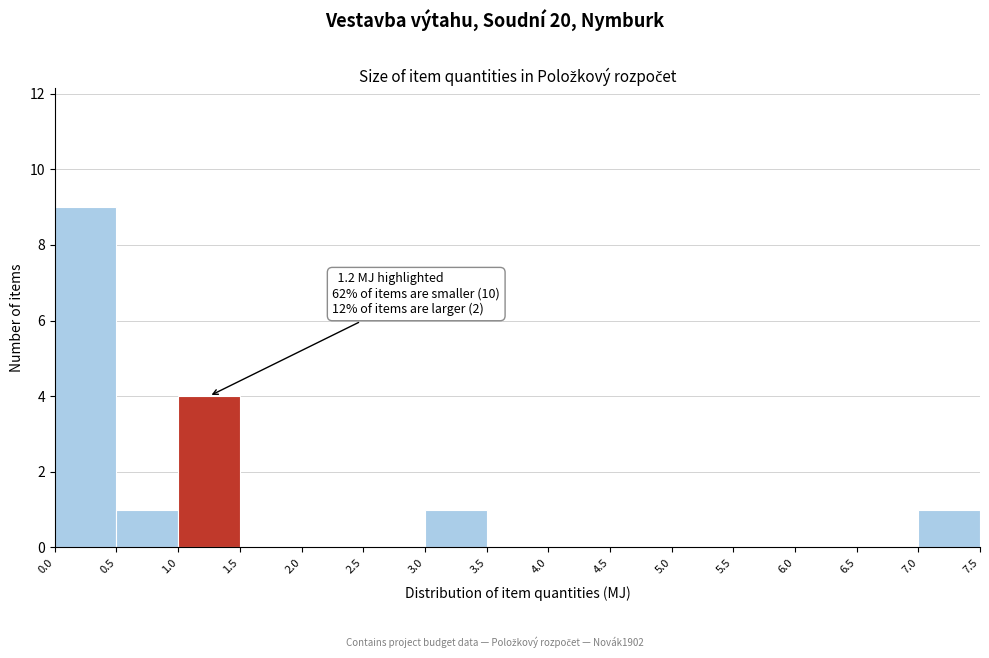

Which range on the x-axis has the tallest bar?

0.0 to 0.5